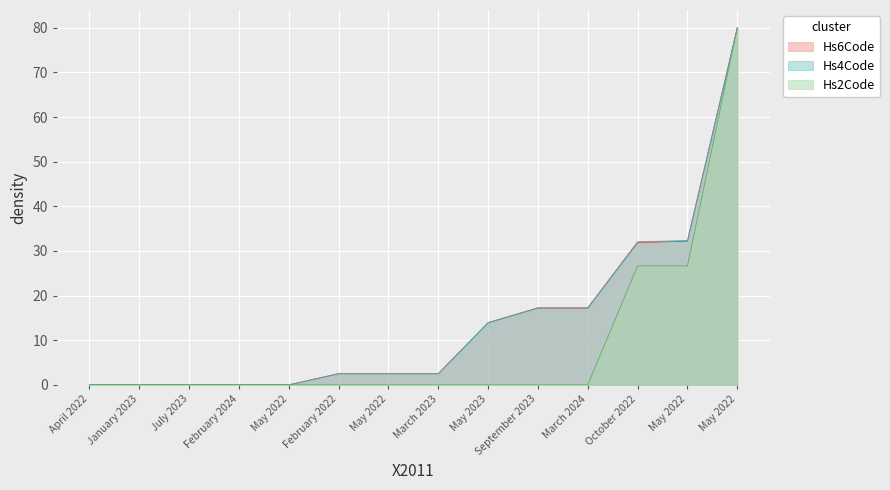

What is the average value of the Hs2Code series?

9.5